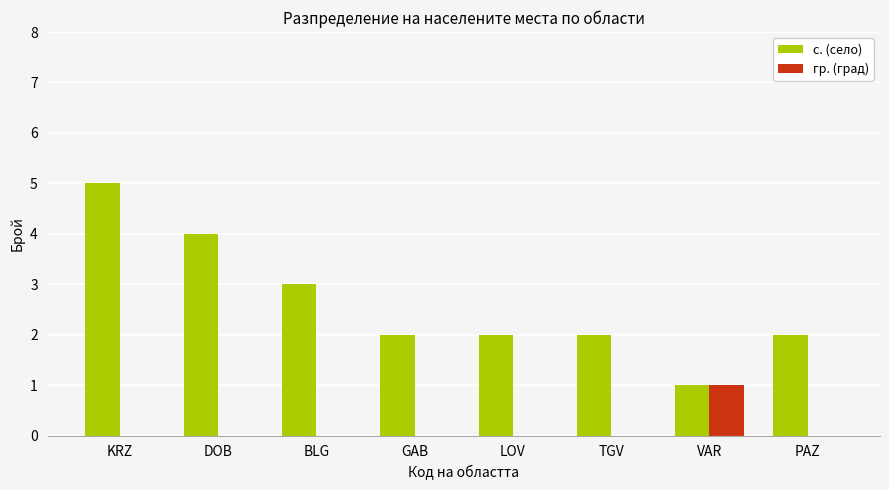

Reading left to right, list all the values displayed in this chart.

с. (село): KRZ=5	DOB=4	BLG=3	LOV=2	VAR=1	VTR=2	GAB=2	SML=2
гр. (град): KRZ=0	DOB=0	BLG=0	LOV=0	VAR=1	VTR=0	GAB=0	SML=0